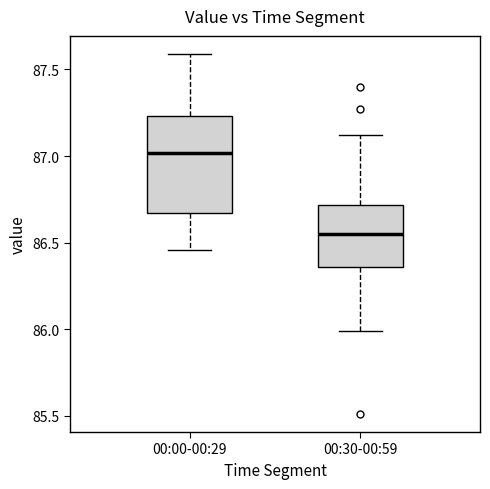

Reading left to right, transcribe this box plot: for each box, give where its median line is, the range the box spans, and where its two whiskers end, as read against the y-axis. The values are not printed on the chart, so give them approximately, as read against the axis.

00:00-00:29: median 87.00, box 86.65 to 87.25, whiskers 86.45 to 87.60
00:30-00:59: median 86.55, box 86.35 to 86.70, whiskers 86.00 to 87.10